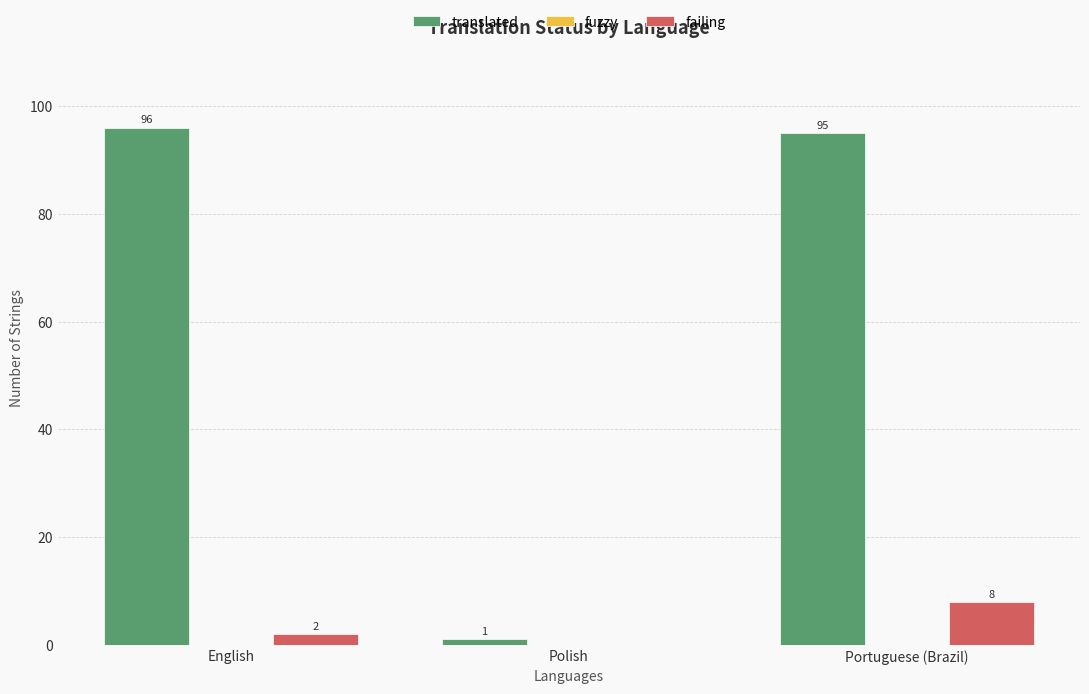

At which label does translated first exceed 95?

English